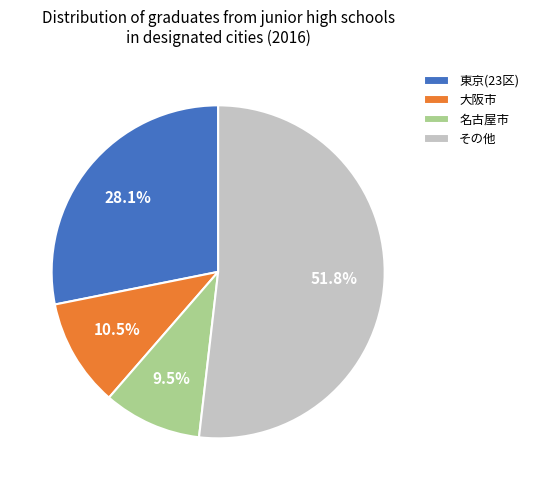

Is 大阪市 the majority of the pie?

No